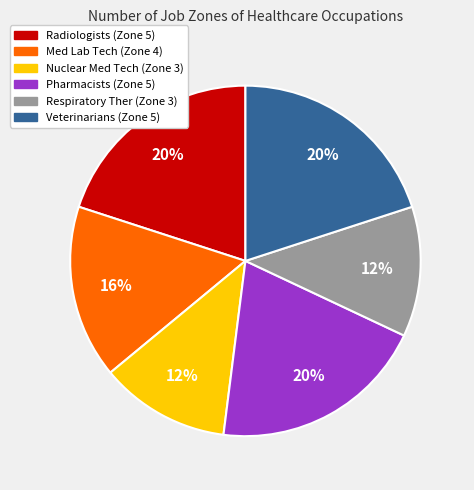

Is there any slice that represents more than half of the pie?

No